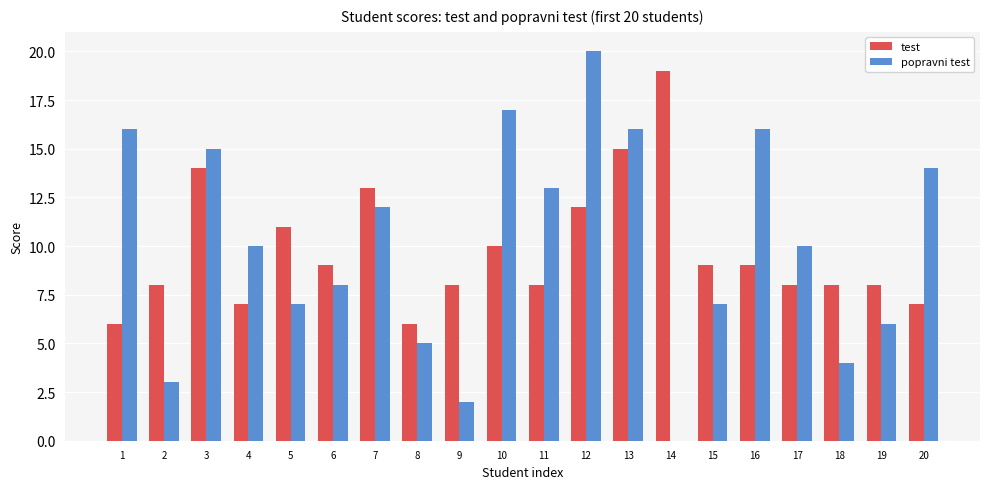

Are the bars grouped side by side (vs. stacked)?

Yes